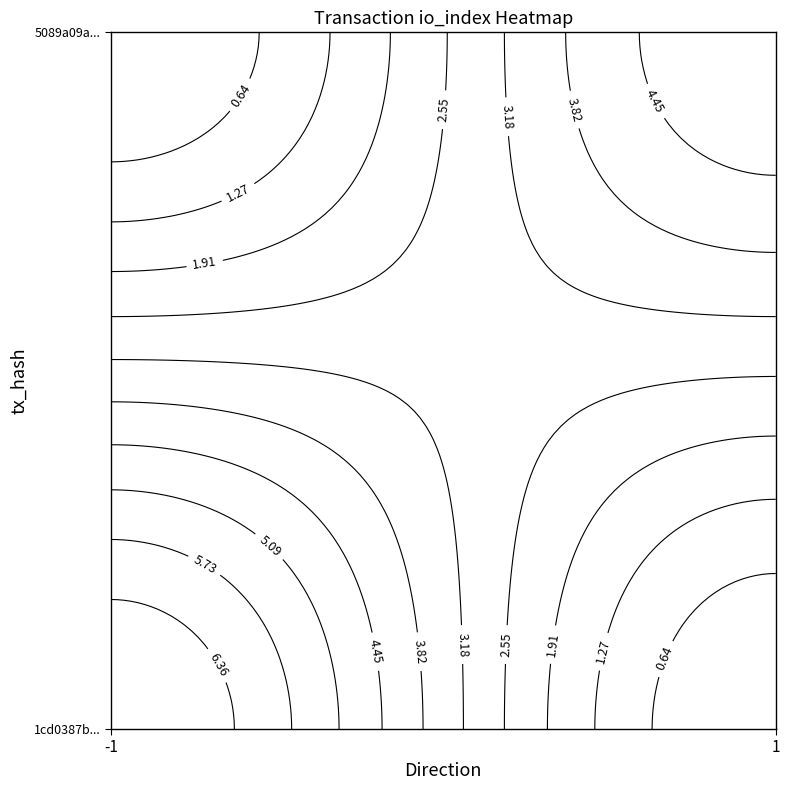

The value of 1cd0387b245425bfa40e830578782c0f0aaff05 at io_index is 11. True or false?

False